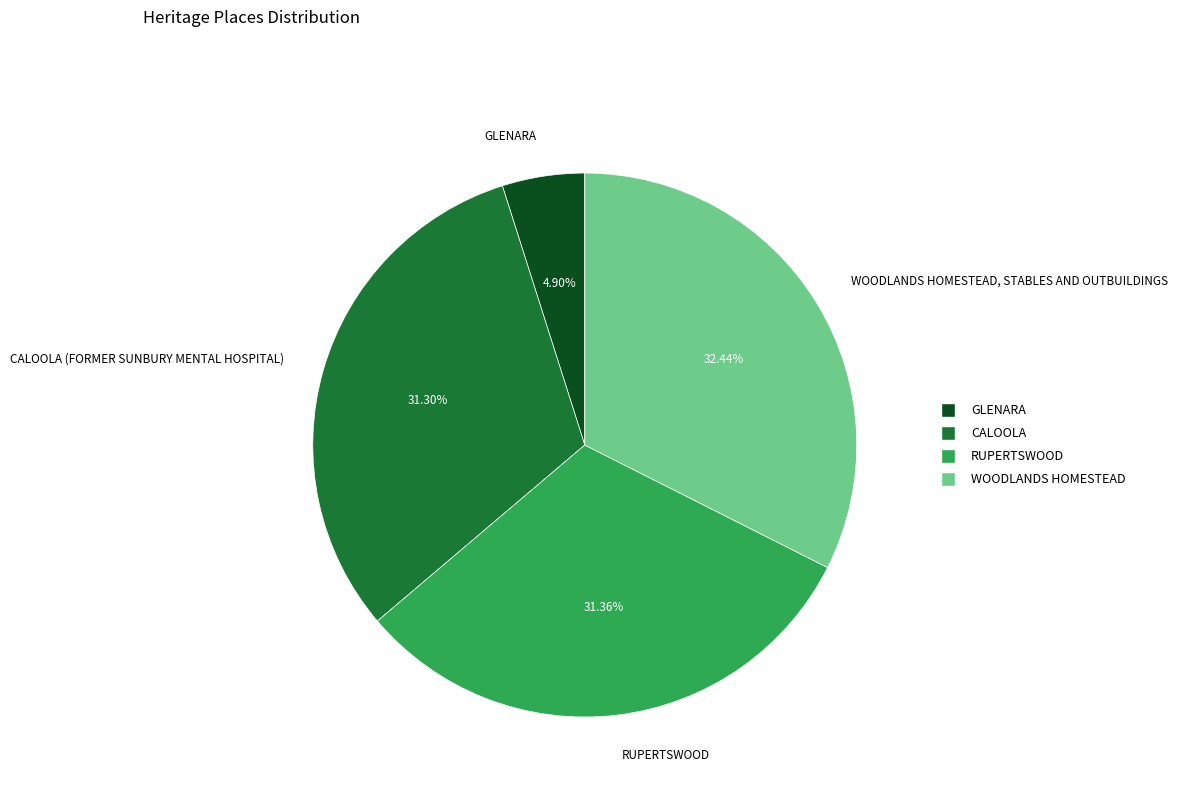

To the nearest percent, what is the difference between the GLENARA and RUPERTSWOOD slice percentages?

26%